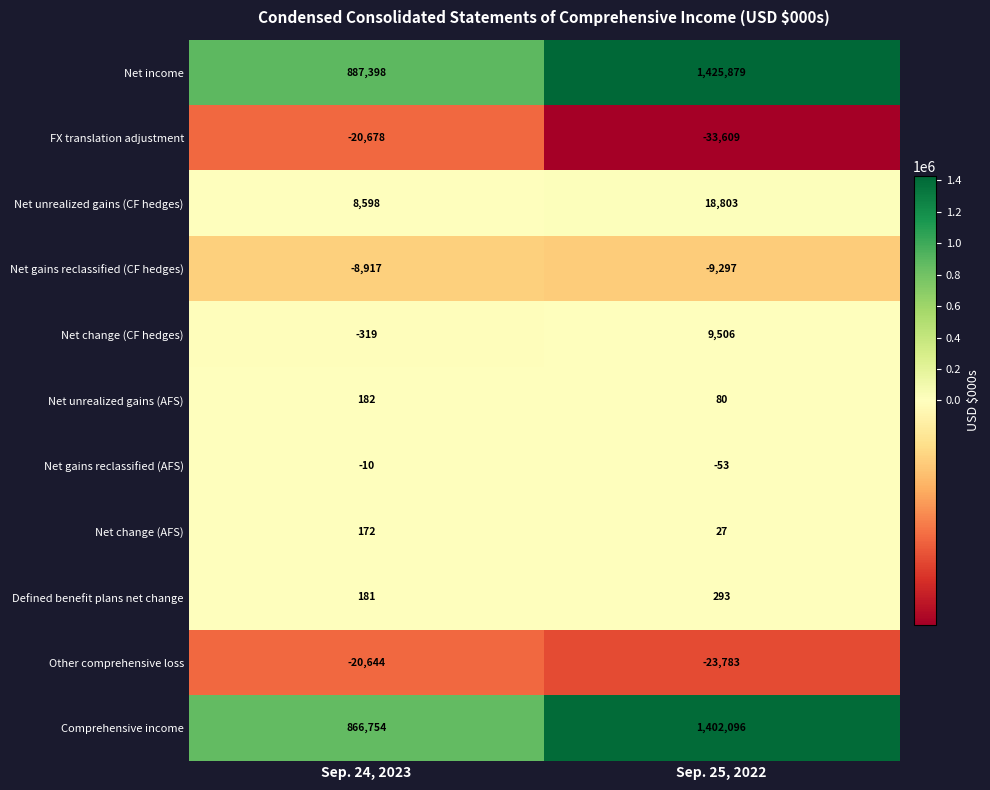

What is the spread (max minus min) of values at Sep. 24, 2023?

908076